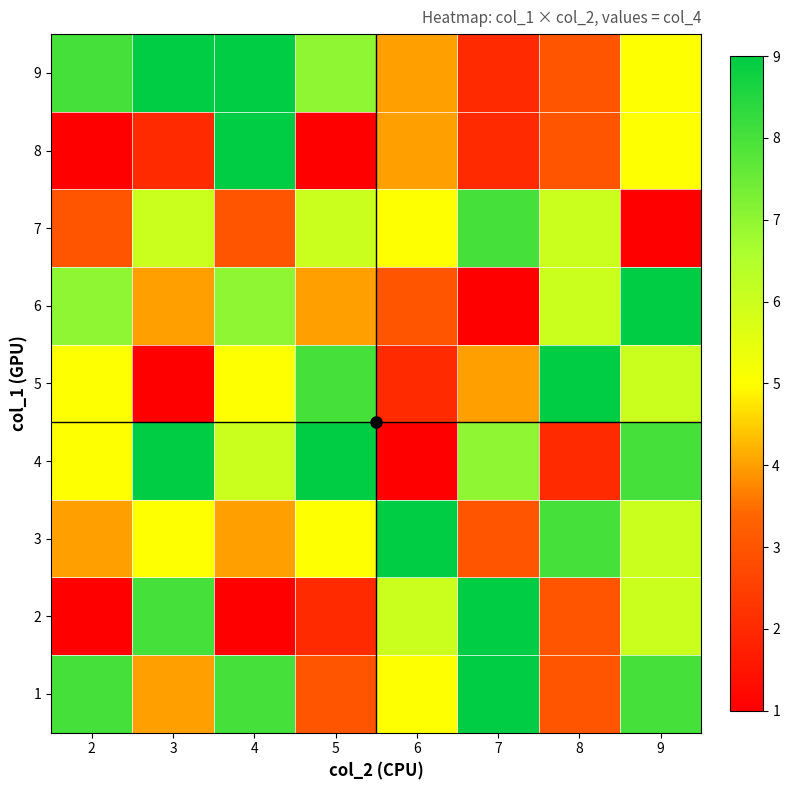

What is the maximum value shown in the chart?

9